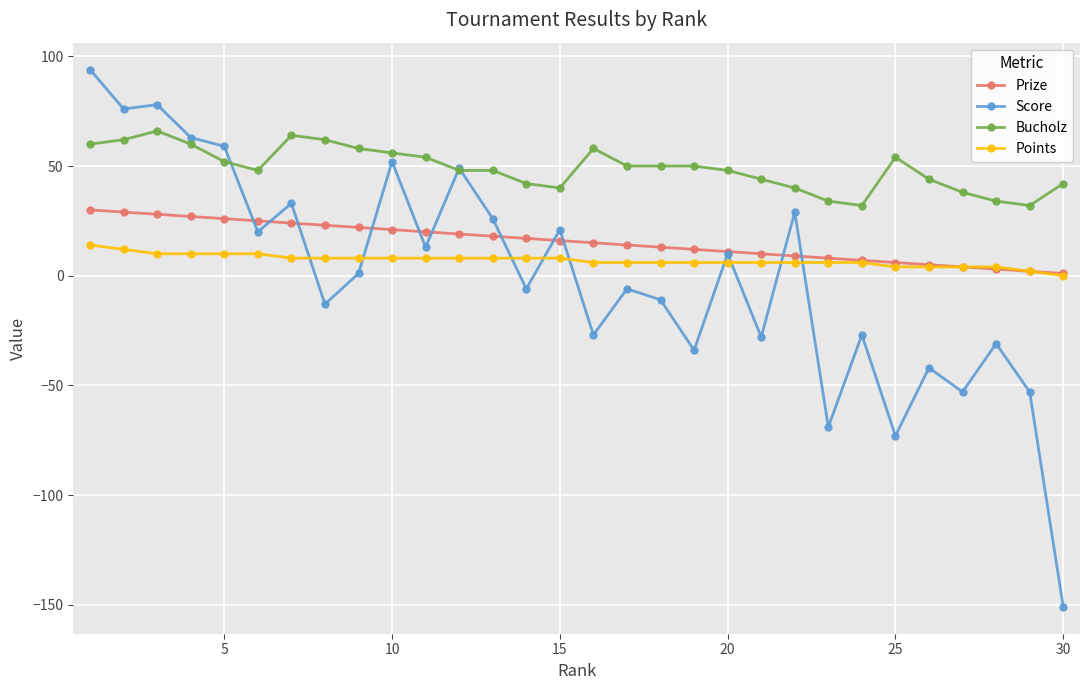

How many times do Score and Points cross each other?

9